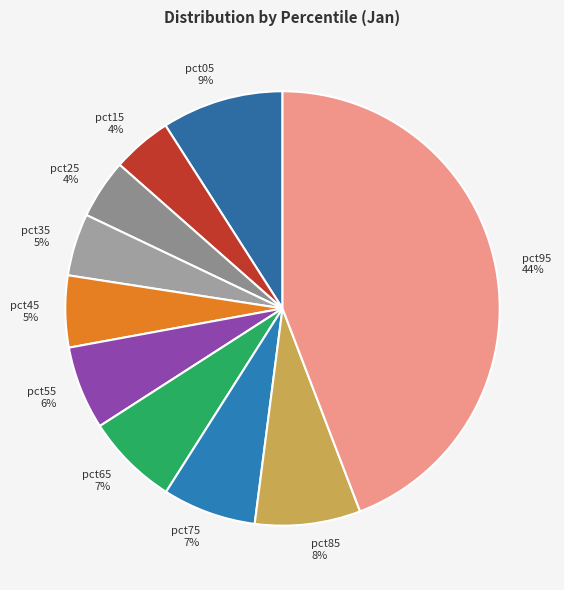

The pct25 slice represents 4% of the pie. True or false?

True